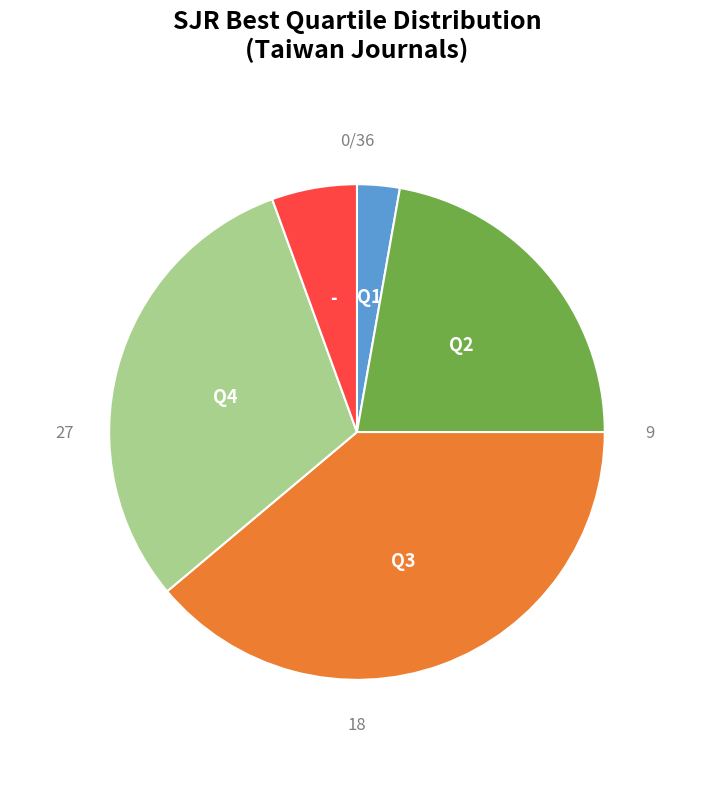

Is there any slice that represents more than half of the pie?

No